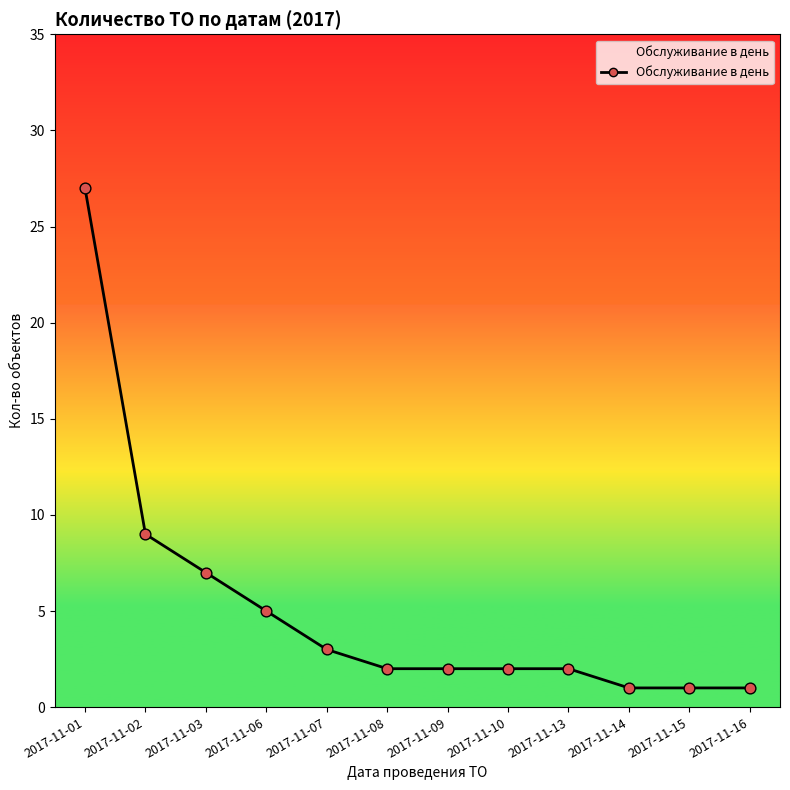

Which has a higher value, 2017-11-01 or 2017-11-15?

2017-11-01